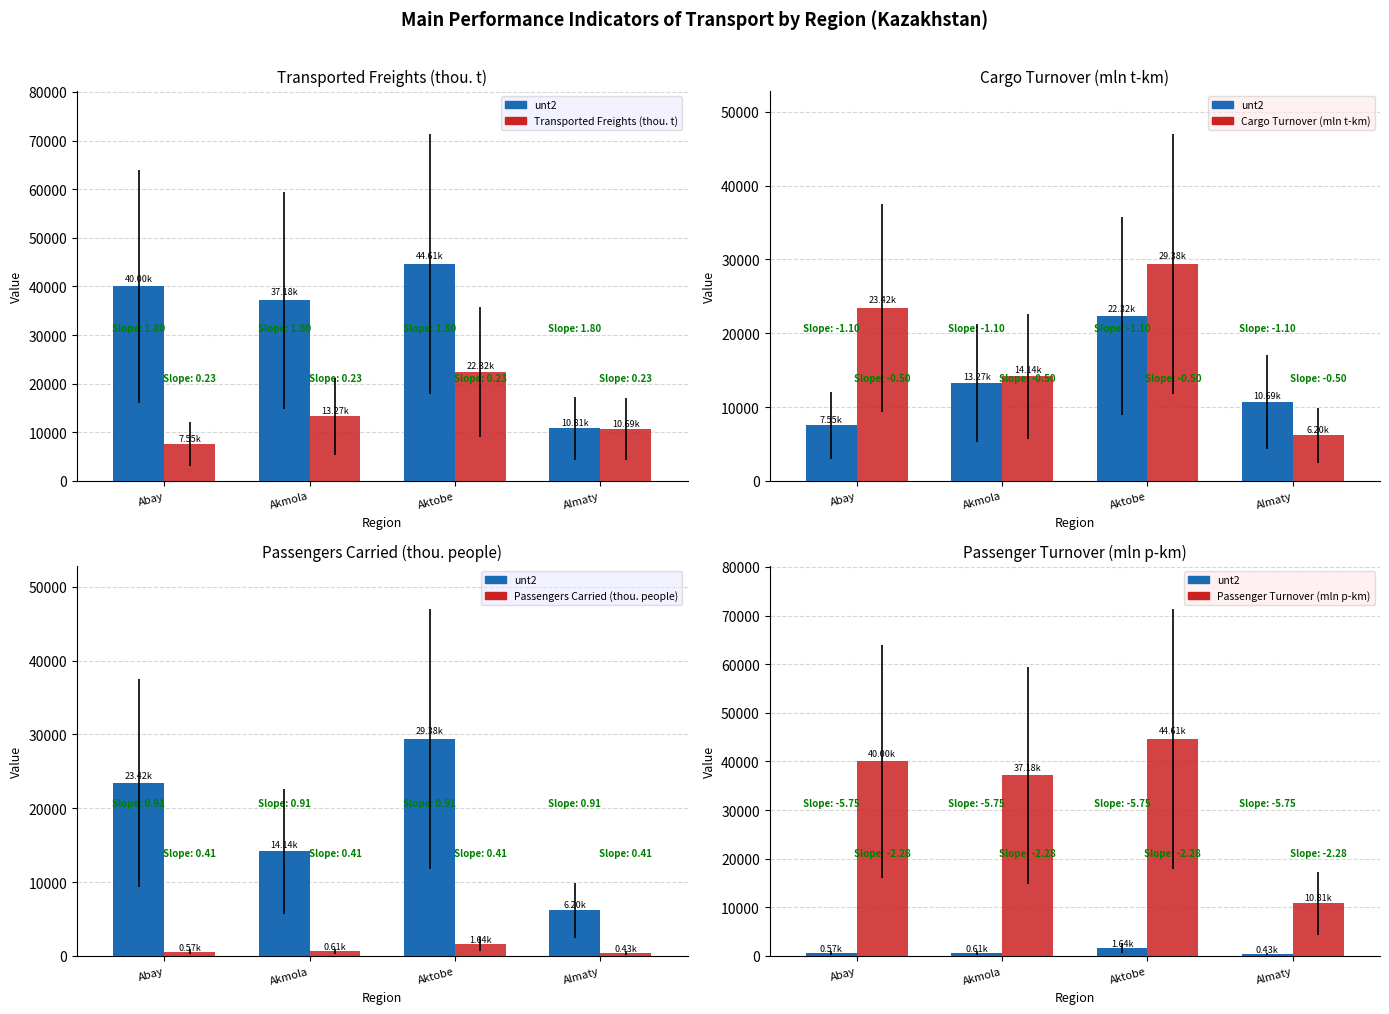

What is the minimum value for Cargo Turnover (mln t-km)?

6201.8